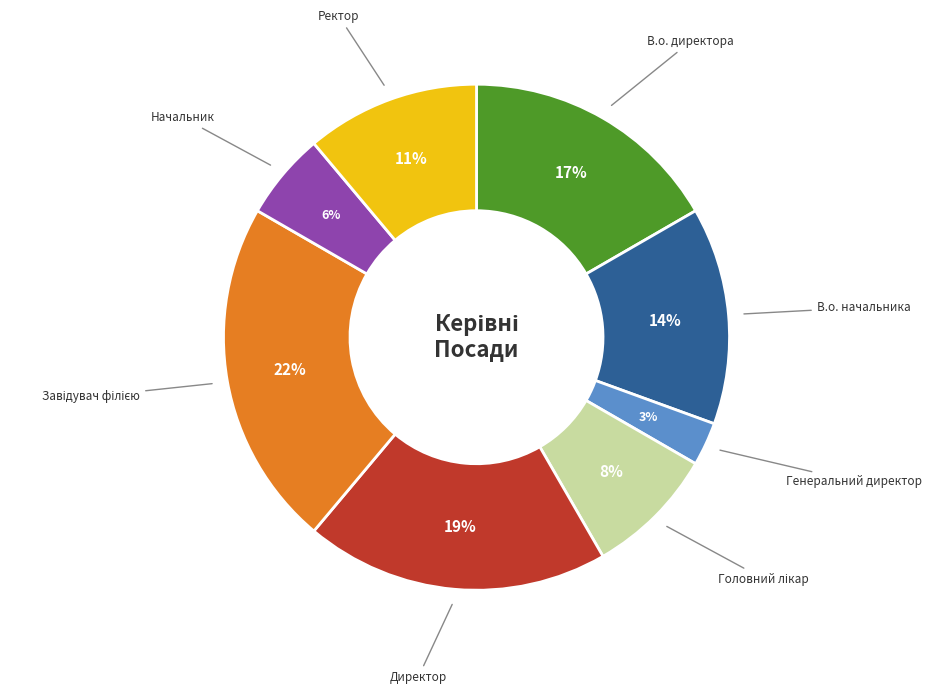

How many segments does this pie chart have?

8